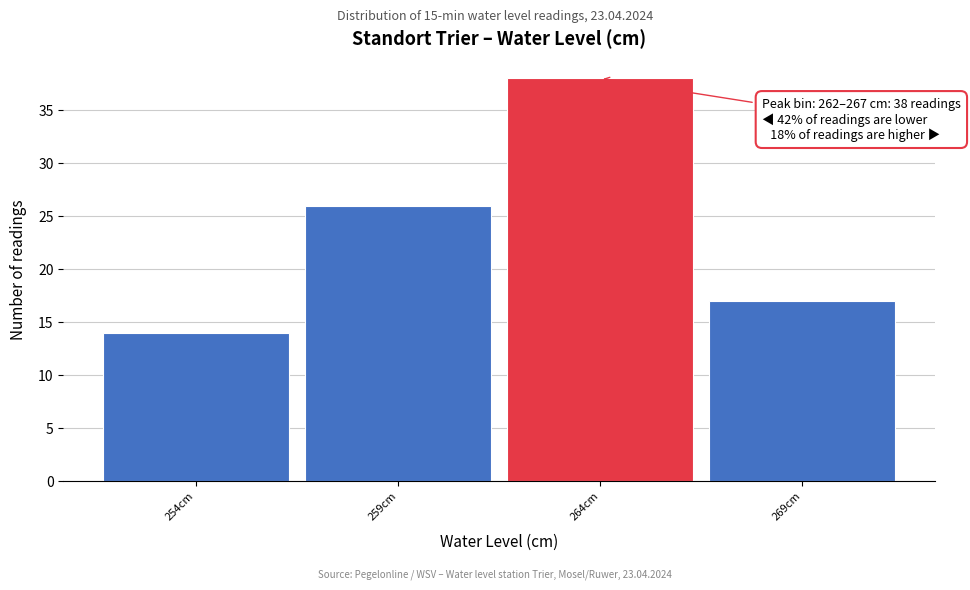

Reading left to right, what are all the values shown in this chart?

14	26	38	17